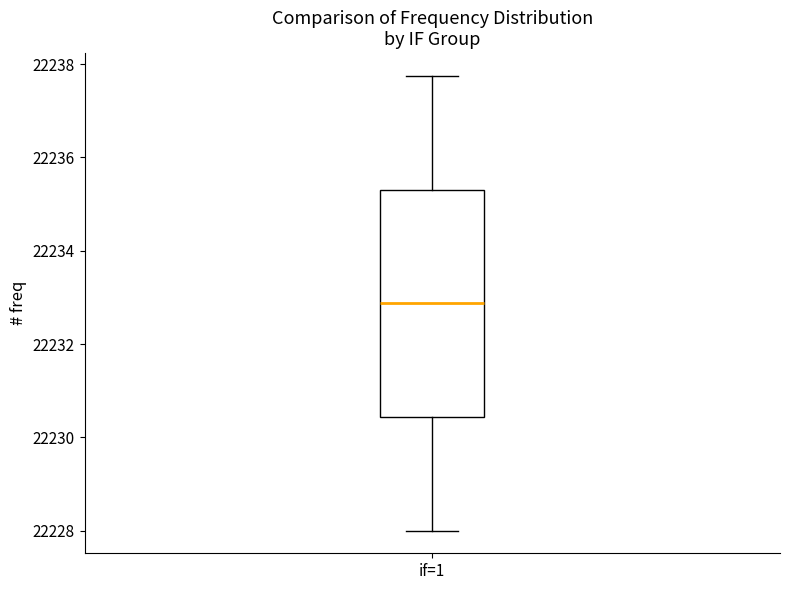

Transcribe this box plot: give where the median line is, the range the box spans, and where the two whiskers end, as read against the y-axis. The values are not printed on the chart, so give them approximately, as read against the axis.

median 22232.8, box 22230.4 to 22235.4, whiskers 22228.0 to 22237.8